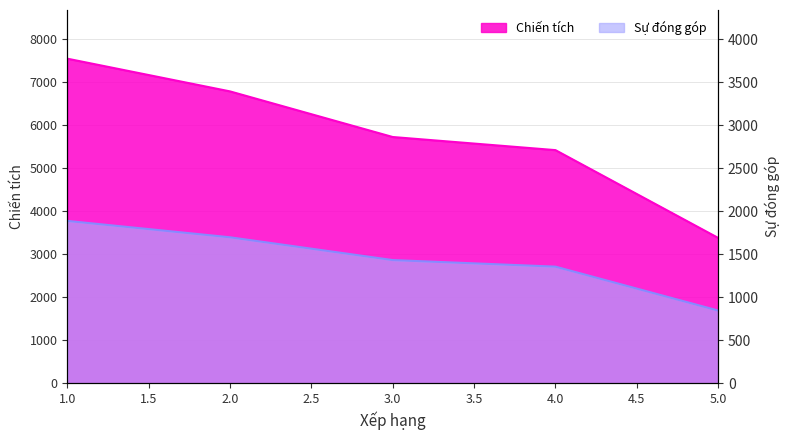

How many values in the Chiến tích series exceed 5724?

2